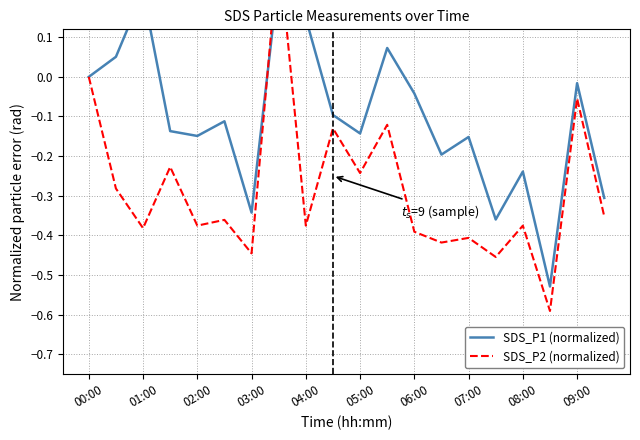

At how many categories does at least one series exceed 0?

5